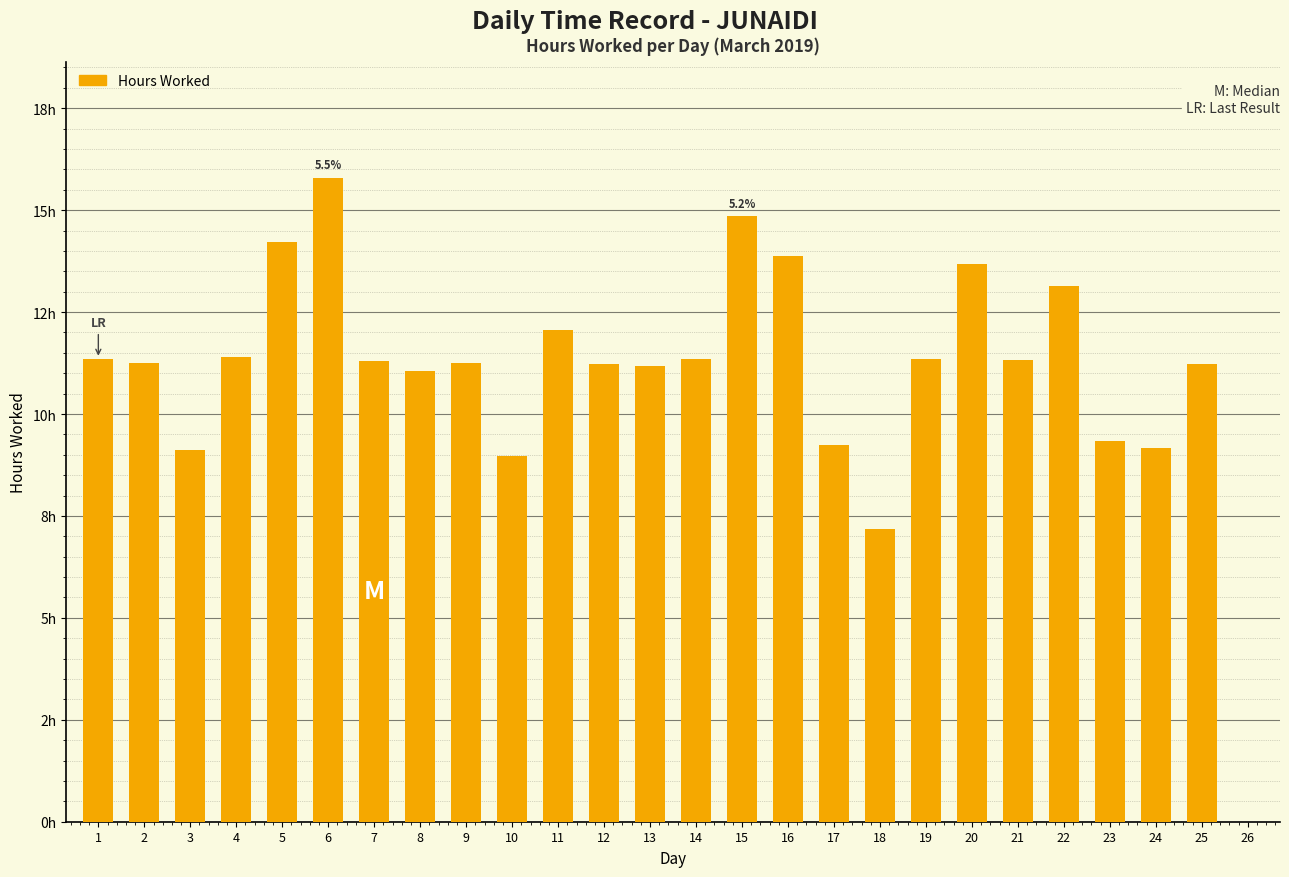

What is the value of the 11th bar from the left?

12.1